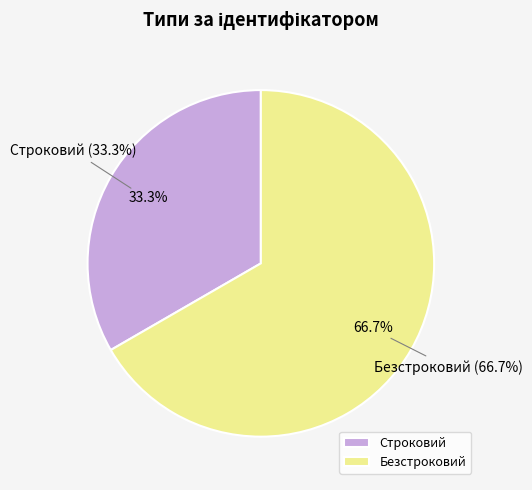

To the nearest percent, what is the difference between the Строковий and Безстроковий slice percentages?

33%